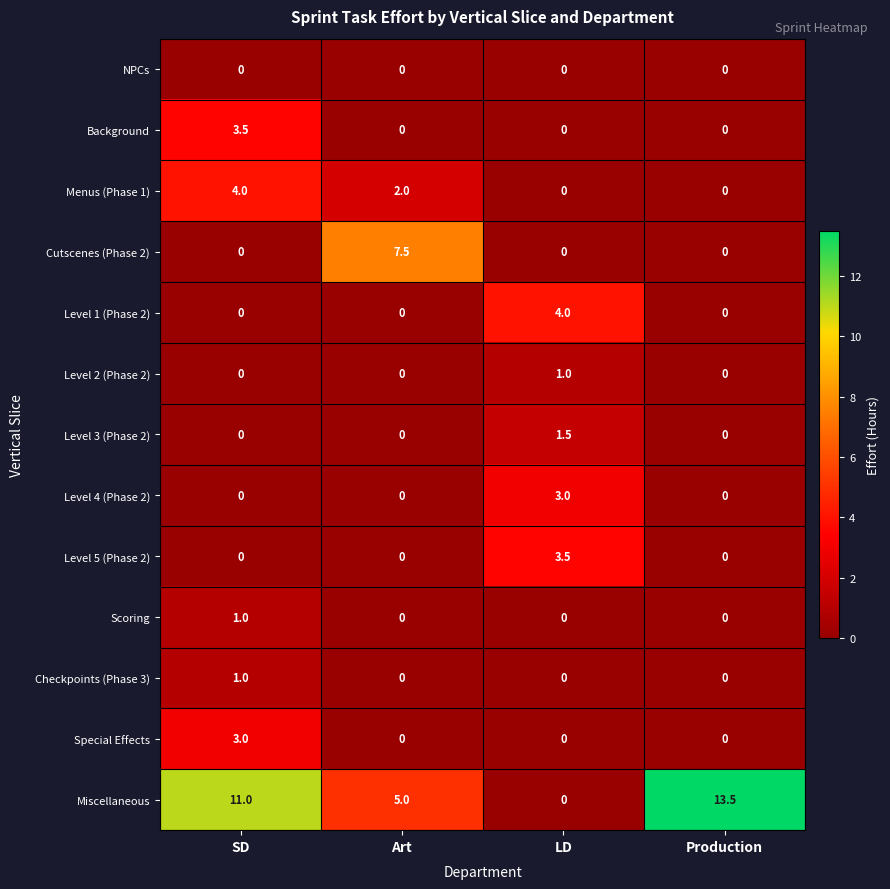

Is it true that Background equals -1.4 at Production?

False